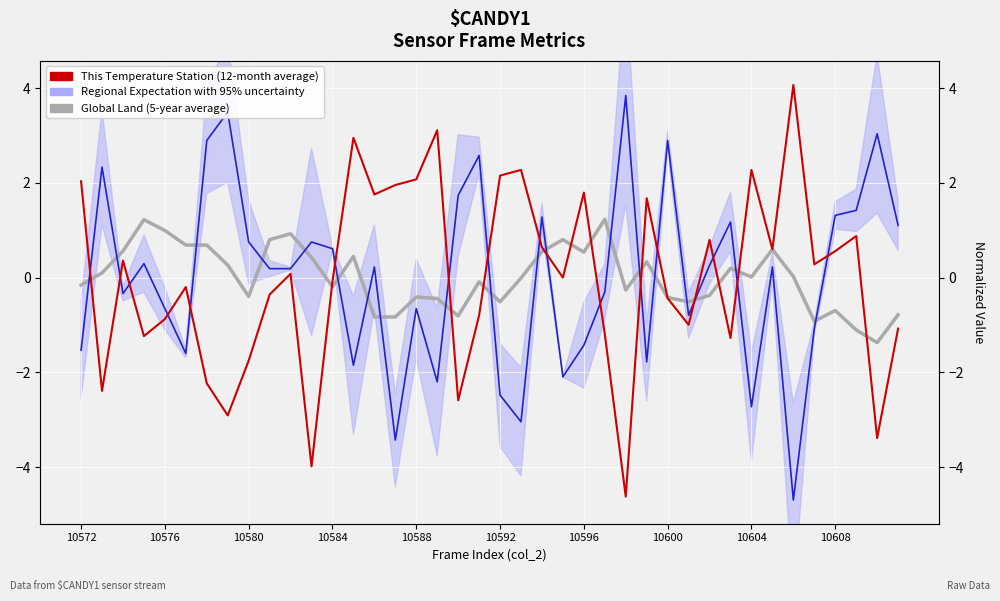

The Regional Expectation with 95% uncertainty series shows 0.3 at 33. True or false?

False